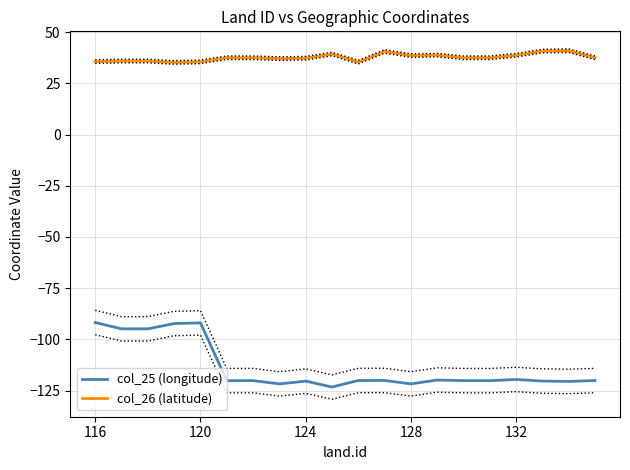

Reading left to right, transcribe all the data shown in this chart.

col_25 (longitude): -91.8	-94.8	-94.8	-92.2	-91.9	-120.1	-120.1	-121.7	-120.4	-123.2	-120.1	-120.0	-121.7	-119.8	-120.1	-120.1	-119.5	-120.3	-120.5	-120.1
col_26 (latitude): 35.6	35.9	35.9	35.2	35.5	37.5	37.4	37.0	37.3	39.3	35.3	40.6	38.5	38.7	37.5	37.5	38.7	40.7	40.9	37.5